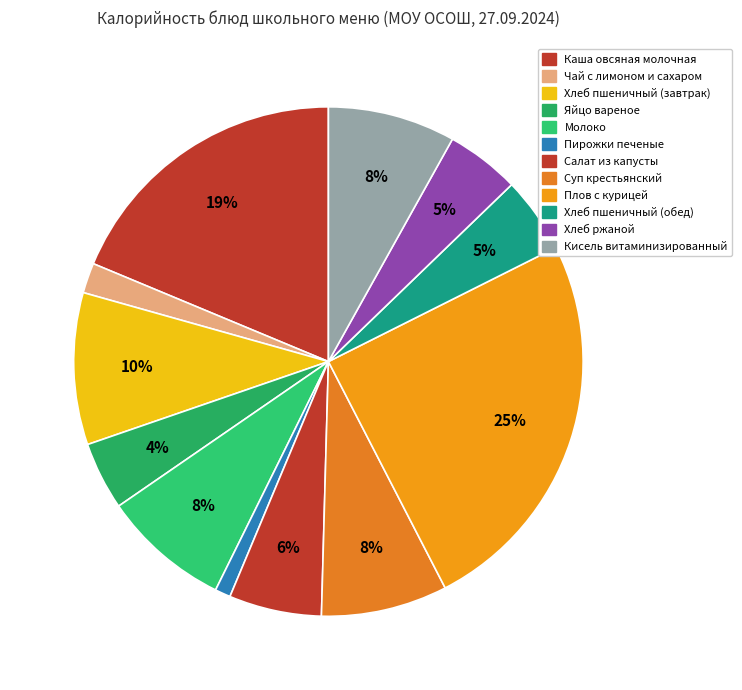

How many slices are in this pie chart?

12